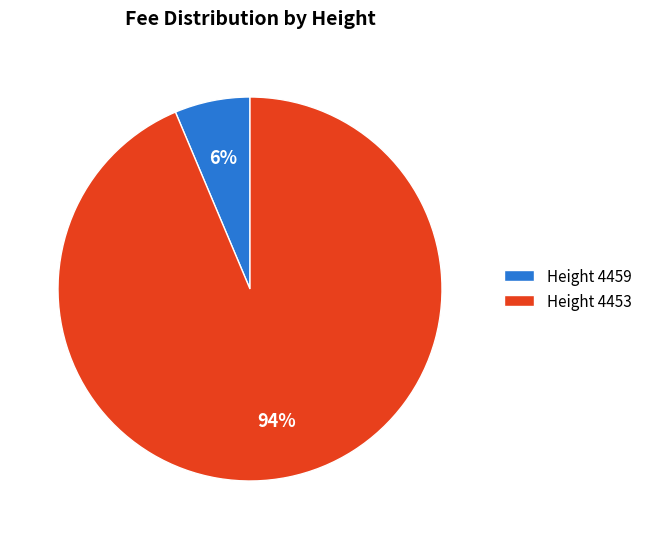

What is the largest slice in the pie chart?

Height 4453